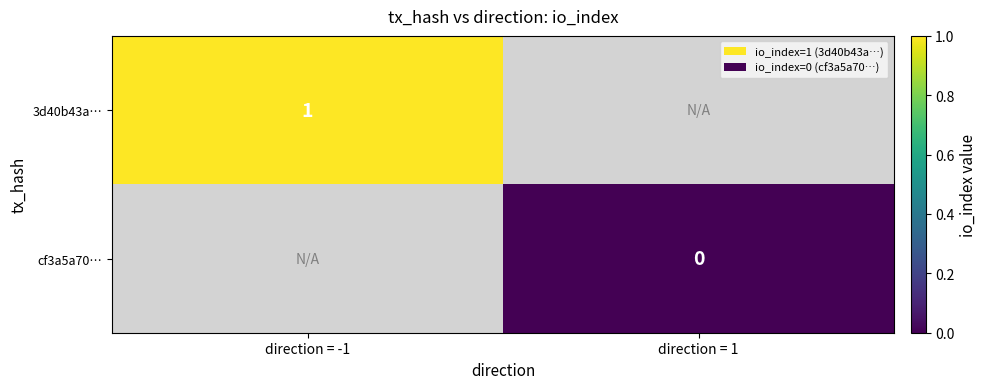

The 3d40b43a… series shows 1 at direction = -1. True or false?

True